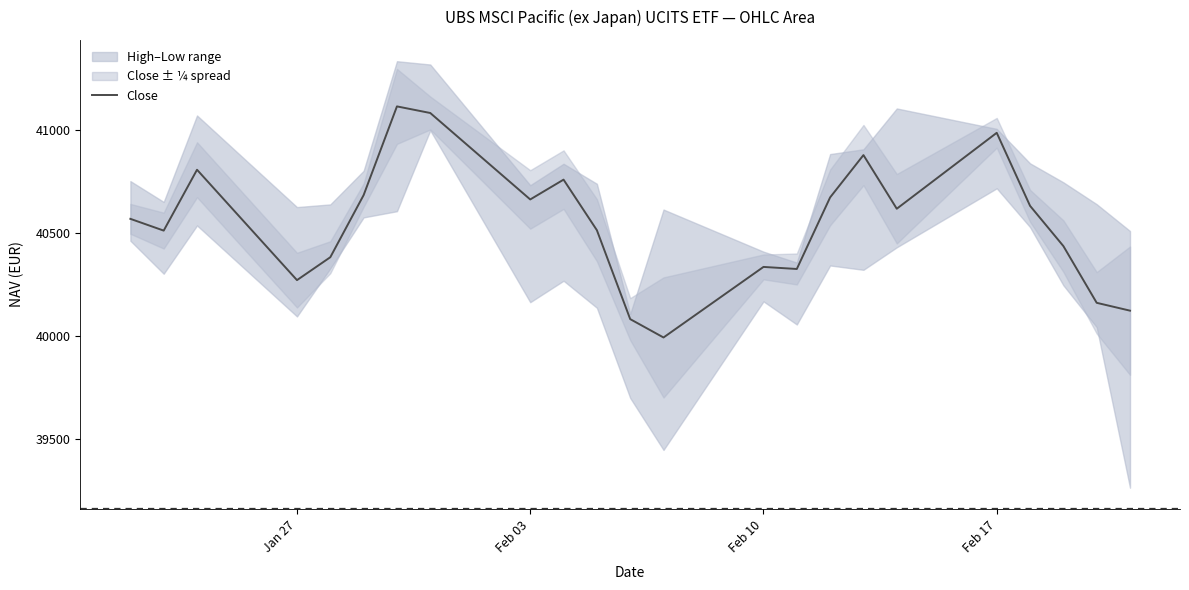

What is the difference between the second highest and minimum values?

1088